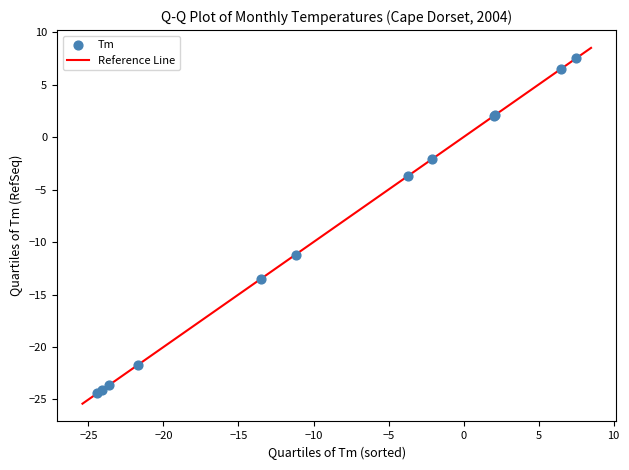

What Y value in the scatter plot is closest to -8?

-11.2